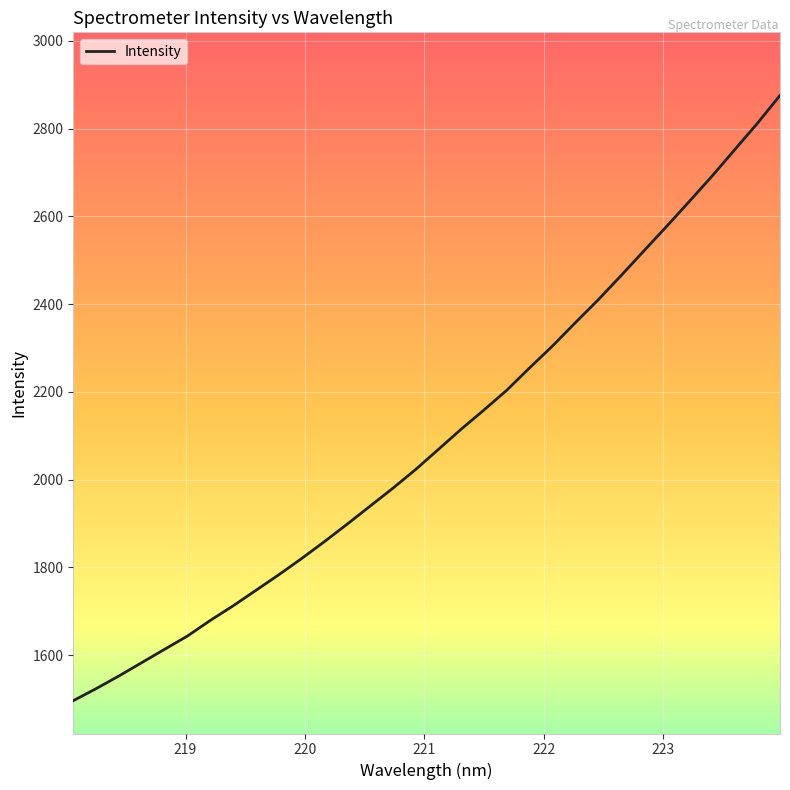

What is the greatest value displayed?

2875.7